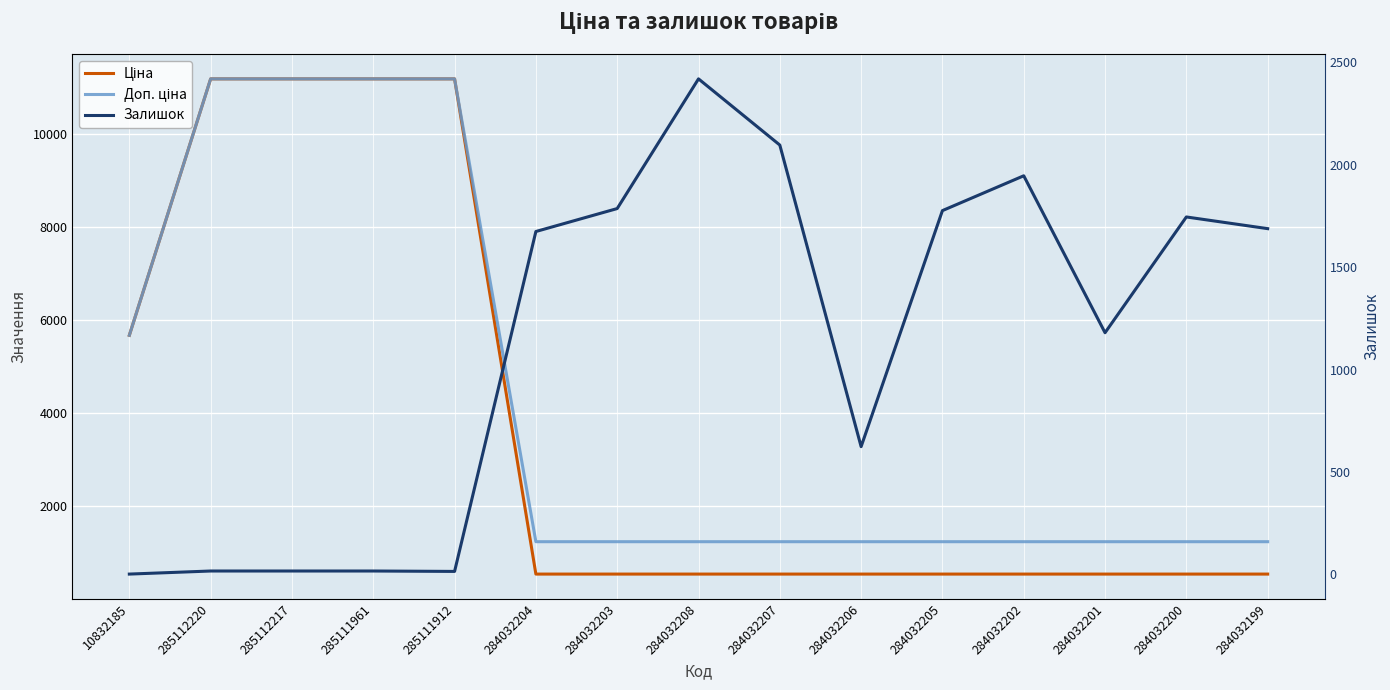

What is the sum of all Доп. ціна values?

62780.3